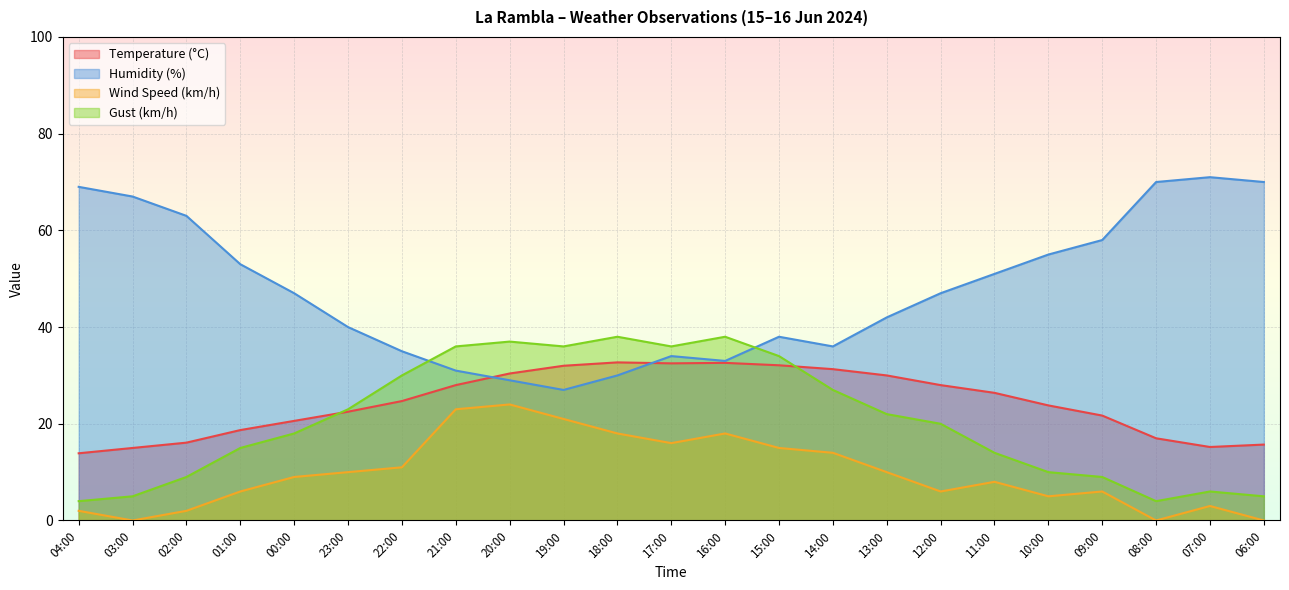

What value does the Wind Speed (km/h) series have at 14:00?

14.0